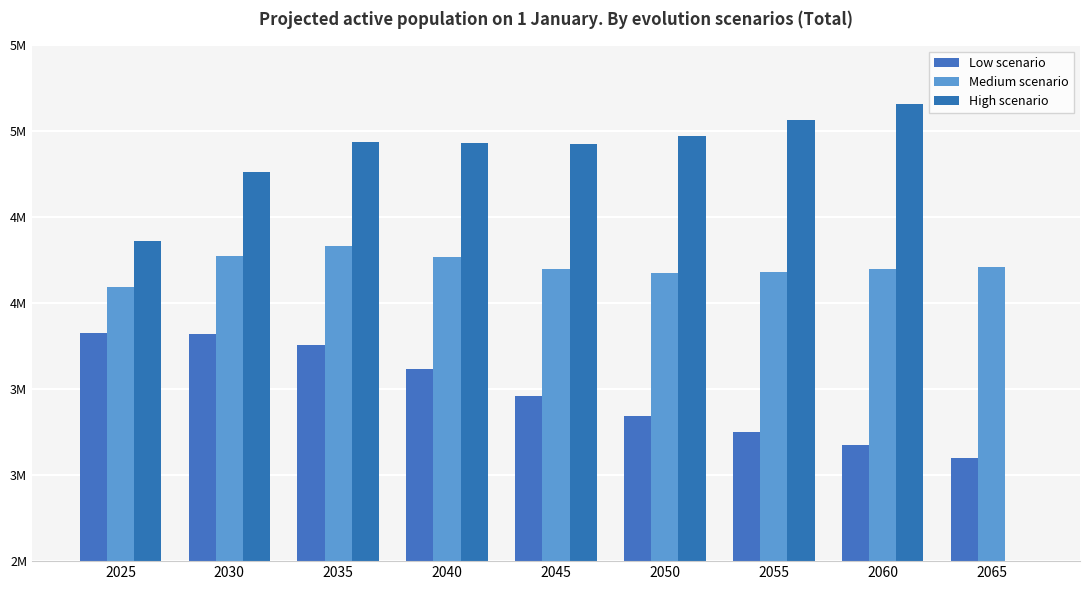

At which label is Low scenario closest to 3461759?

2045